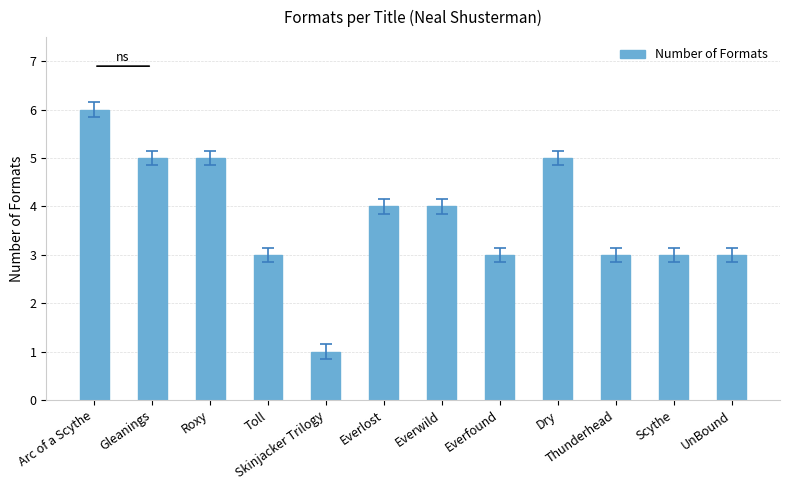

What is the difference between the maximum and minimum values?

5